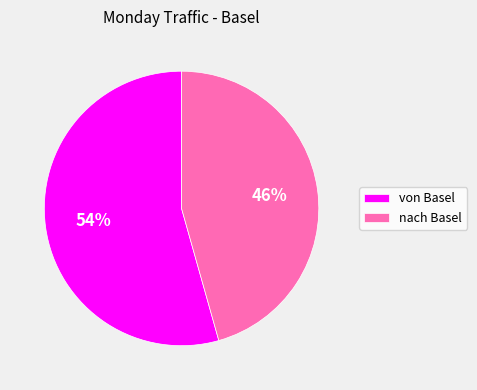

Is there any slice that represents more than half of the pie?

Yes